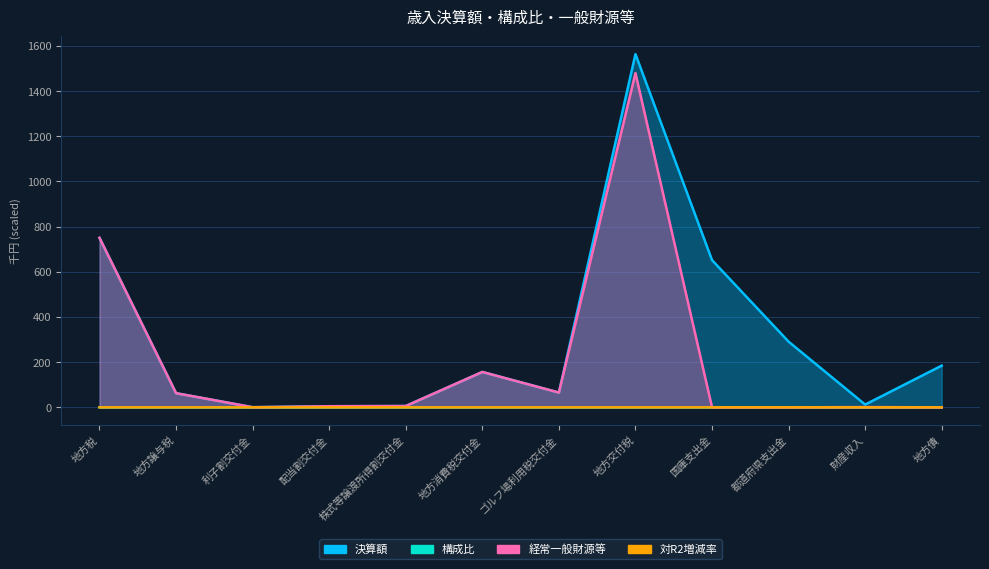

True or false: 構成比 has a value of 0.0 at 地方税.

False